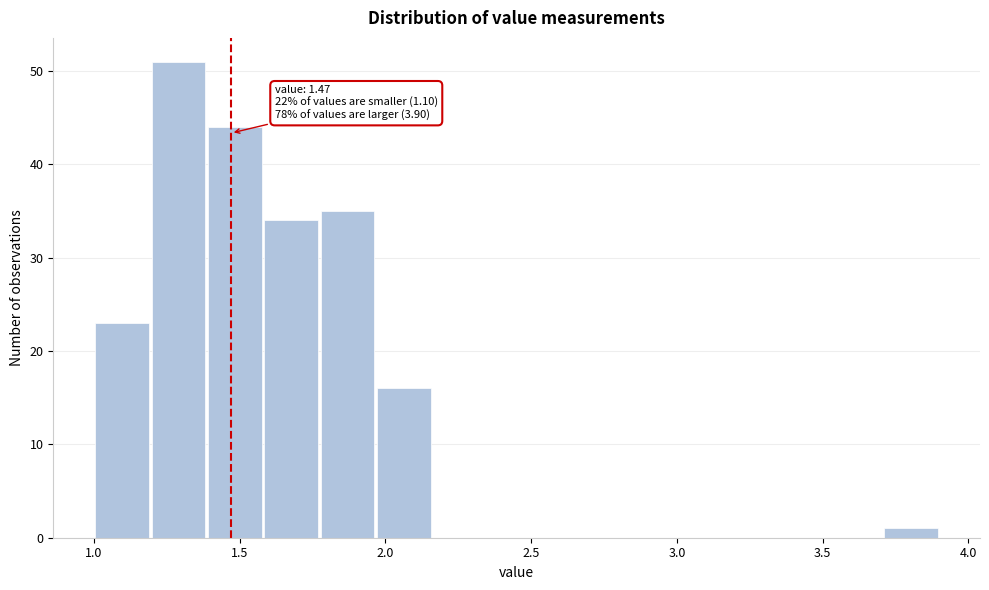

Around what value on the x-axis is the tallest bar? Give the approximate position of its centre, as read against the axis.

1.30